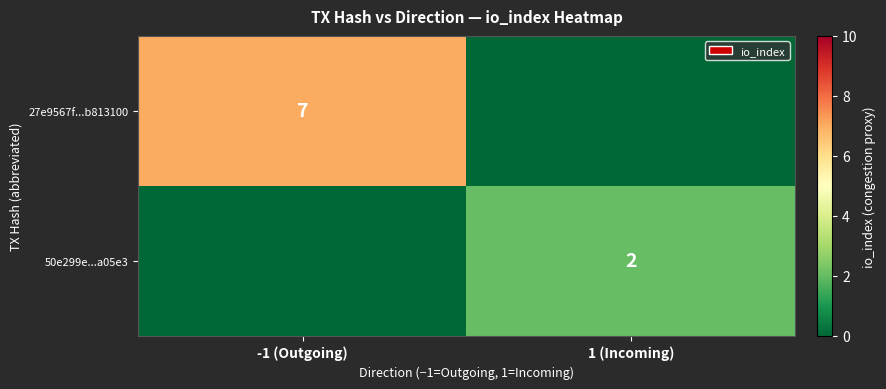

What is the greatest value displayed?

7